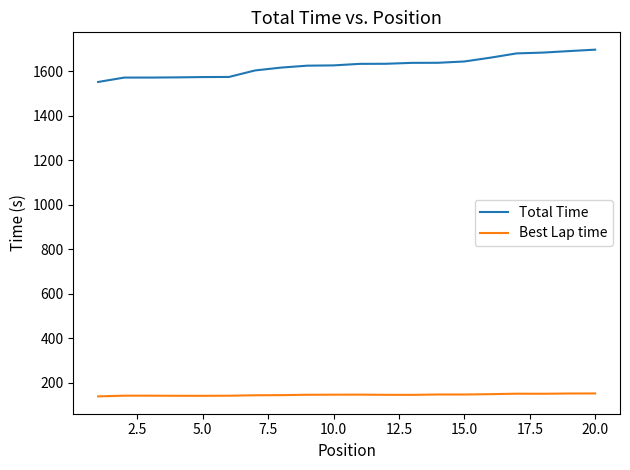

Is this an area chart (filled region under the line)?

No